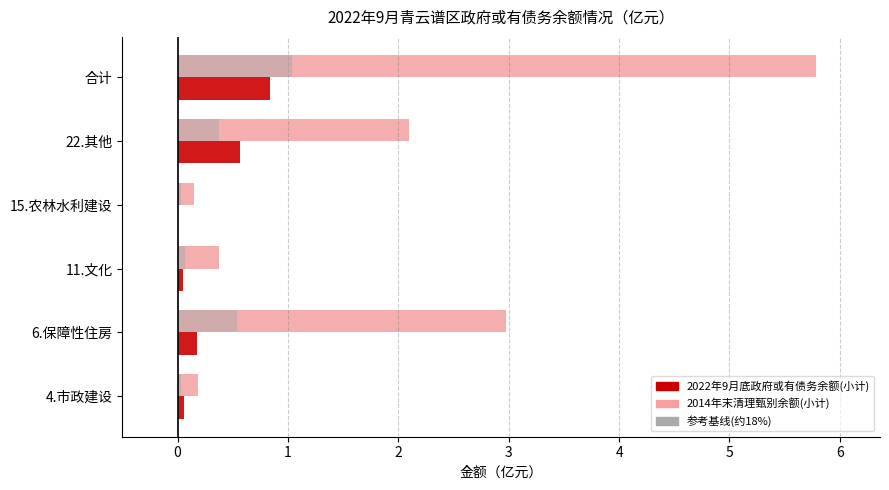

How many data points in 2014年末清理甄别余额(小计) are less than 2?

3